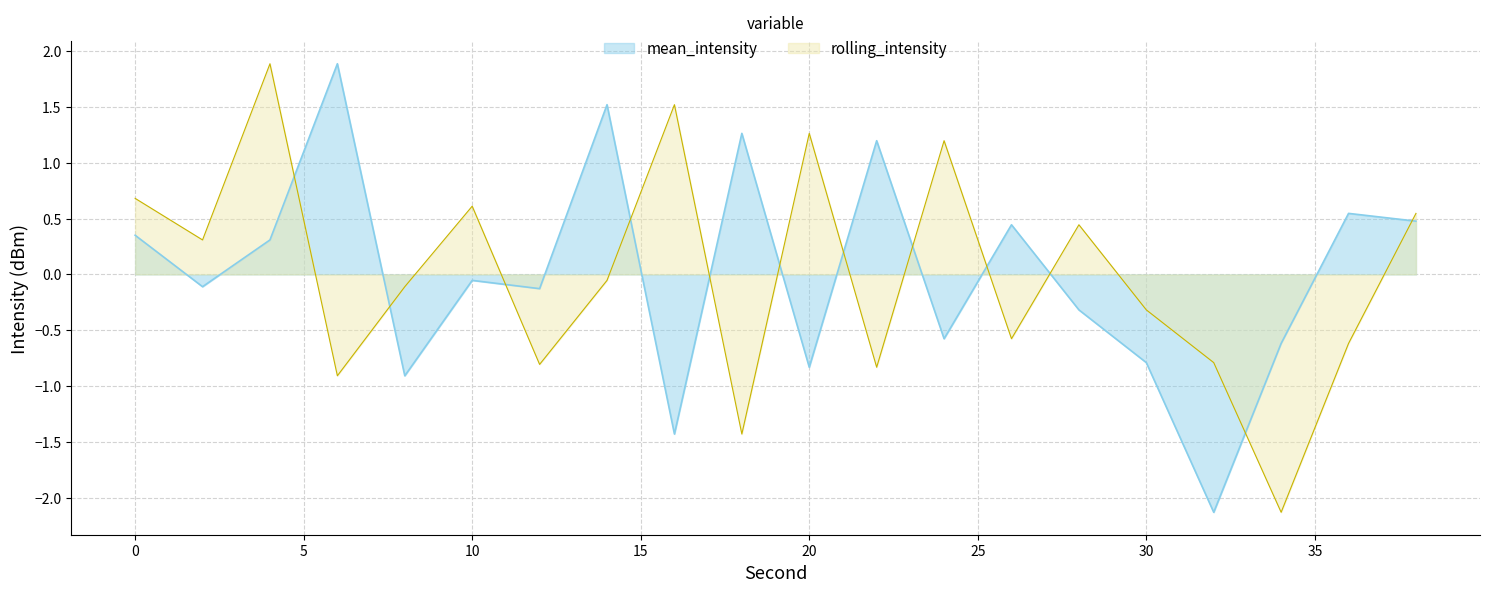

Reading left to right, list all the values displayed in this chart.

mean_intensity: 0.4	-0.1	0.3	1.9	-0.9	-0.1	-0.1	1.5	-1.4	1.3	-0.8	1.2	-0.6	0.4	-0.3	-0.8	-2.1	-0.6	0.5	0.5
rolling_intensity: 0.7	0.3	1.9	-0.9	-0.1	0.6	-0.8	-0.1	1.5	-1.4	1.3	-0.8	1.2	-0.6	0.4	-0.3	-0.8	-2.1	-0.6	0.5